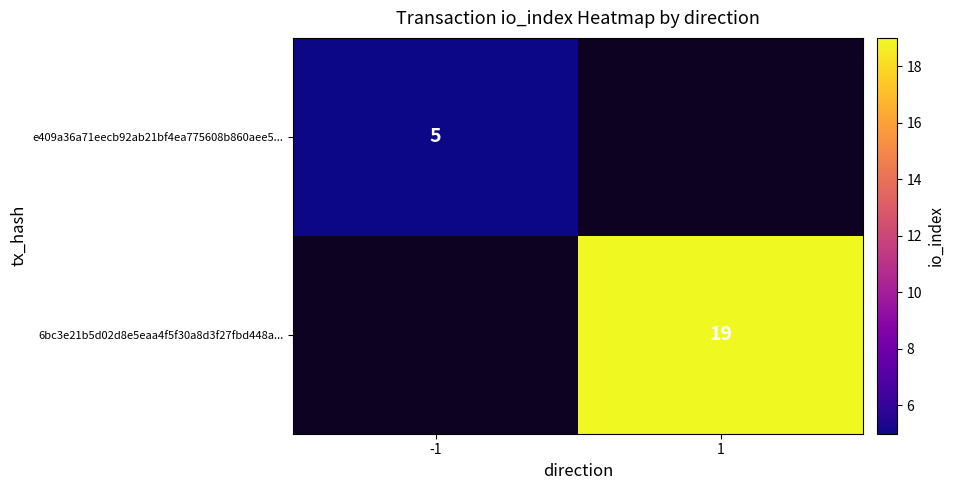

Is it true that e409a36a71eecb92ab21bf4ea775608b860aee5... equals 7 at -1?

False